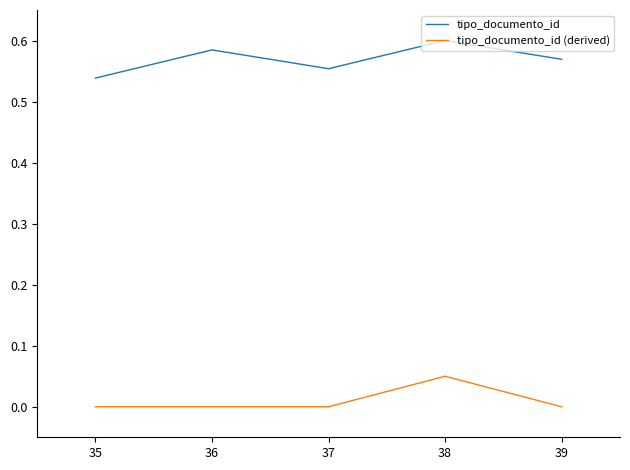

How many lines are shown in the chart?

2